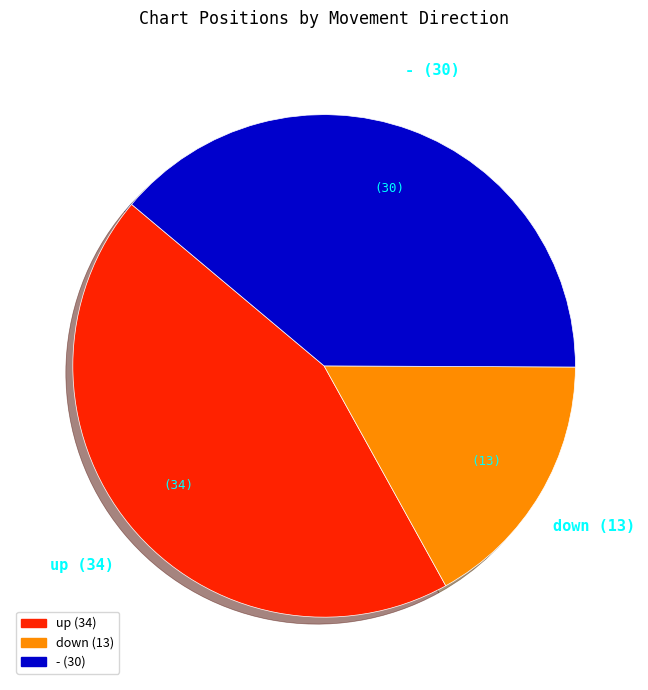

Do - and up together represent more than half of the pie?

Yes